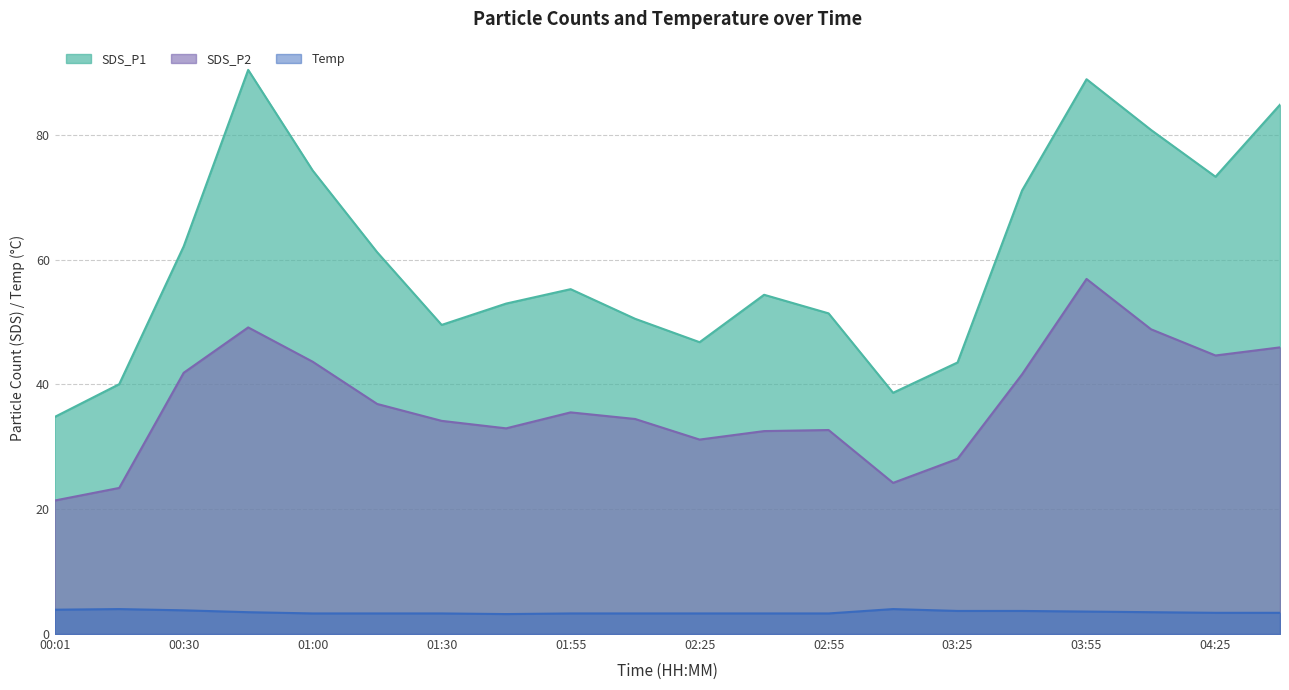

Reading left to right, list all the values displayed in this chart.

SDS_P1: 34.8	40.0	62.1	90.4	74.3	61.2	49.5	53.0	55.3	50.5	46.8	54.4	51.4	38.7	43.5	71.1	88.9	80.8	73.3	84.8
SDS_P2: 21.4	23.4	41.9	49.1	43.6	36.9	34.2	33.0	35.5	34.5	31.2	32.5	32.7	24.2	28.1	41.6	56.9	48.9	44.6	46.0
Temp: 3.9	4.0	3.8	3.5	3.3	3.3	3.3	3.2	3.3	3.3	3.3	3.3	3.3	4.0	3.7	3.7	3.6	3.5	3.4	3.4